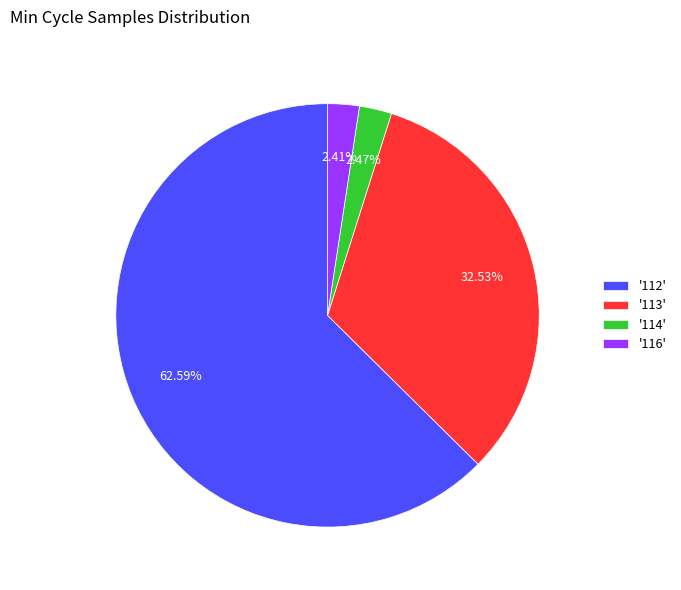

Combined, do '114' and '116' account for over 50%?

No